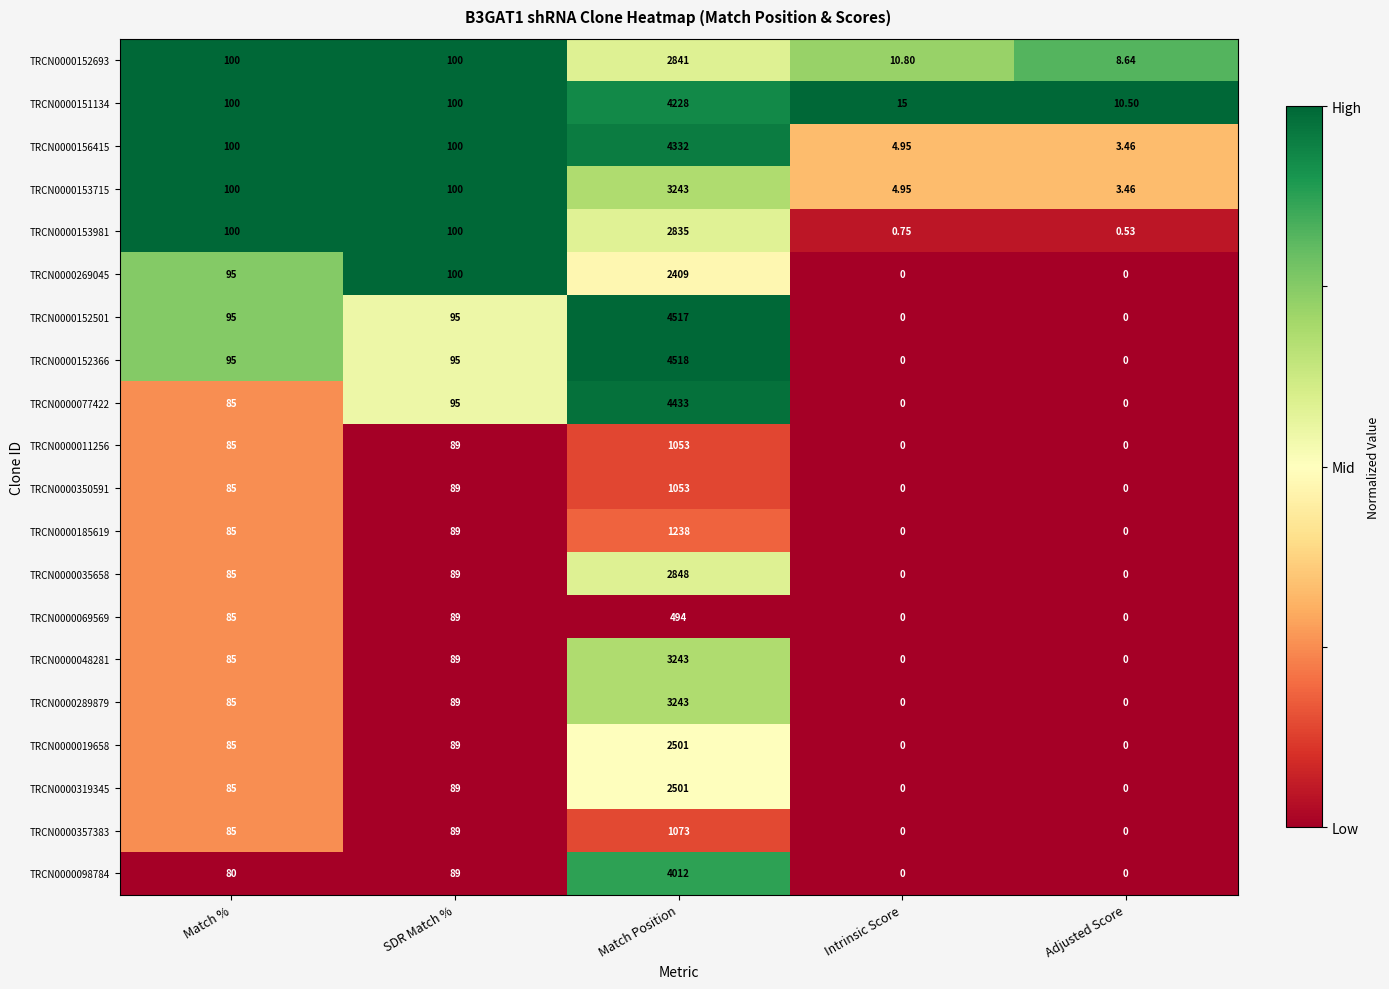

At which label does TRCN0000156415 reach its minimum?

Adjusted Score